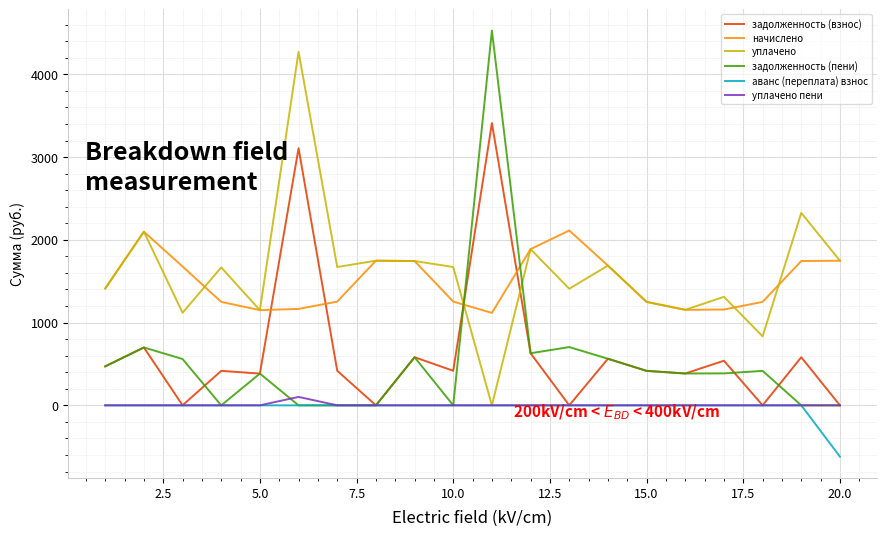

What is the lowest value of the аванс (переплата) взнос series?

-619.9